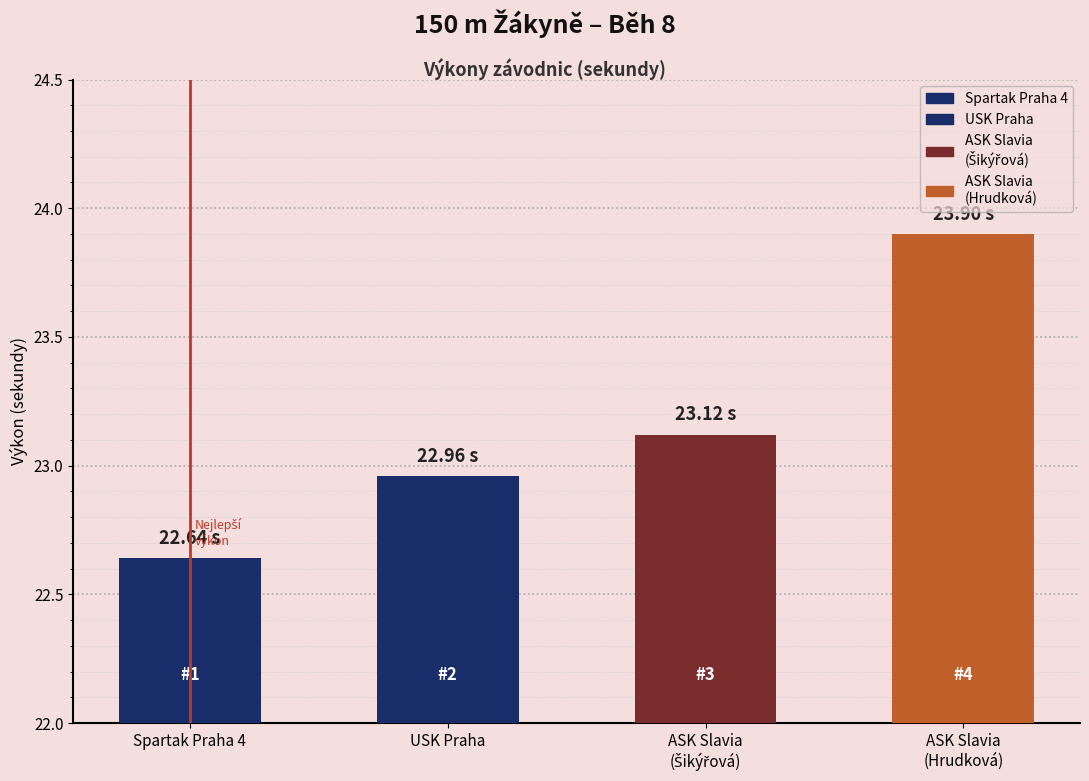

Approximately how many times larger is the value at ASK Slavia
(Hrudková) compared to Spartak Praha 4?

1.1